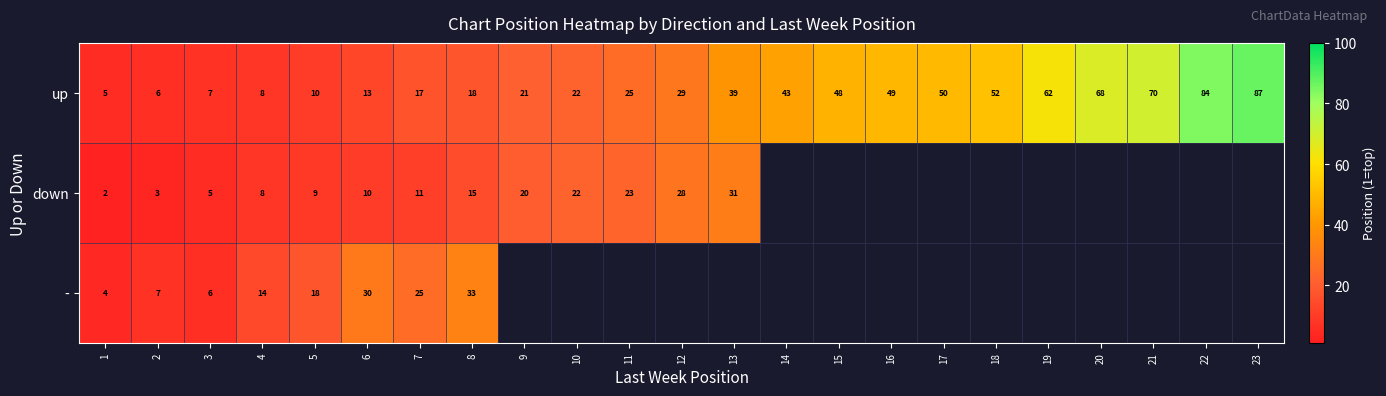

At how many categories does at least one series exceed 17?

19